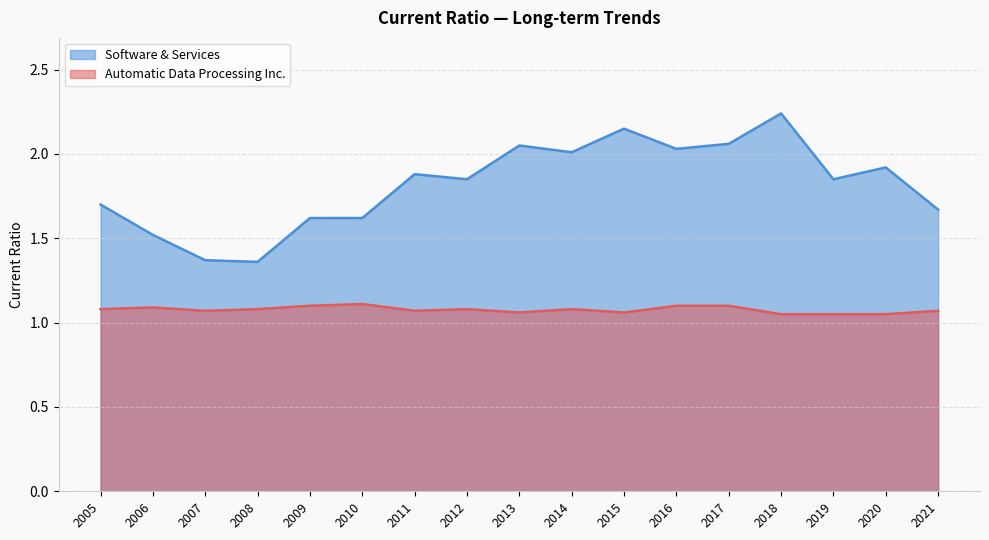

What is the smallest value displayed?

1.1